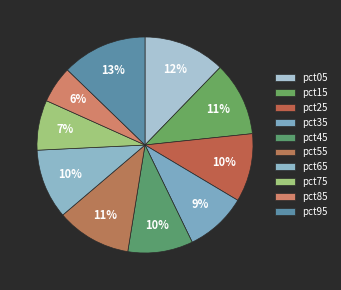

How many segments does this pie chart have?

10